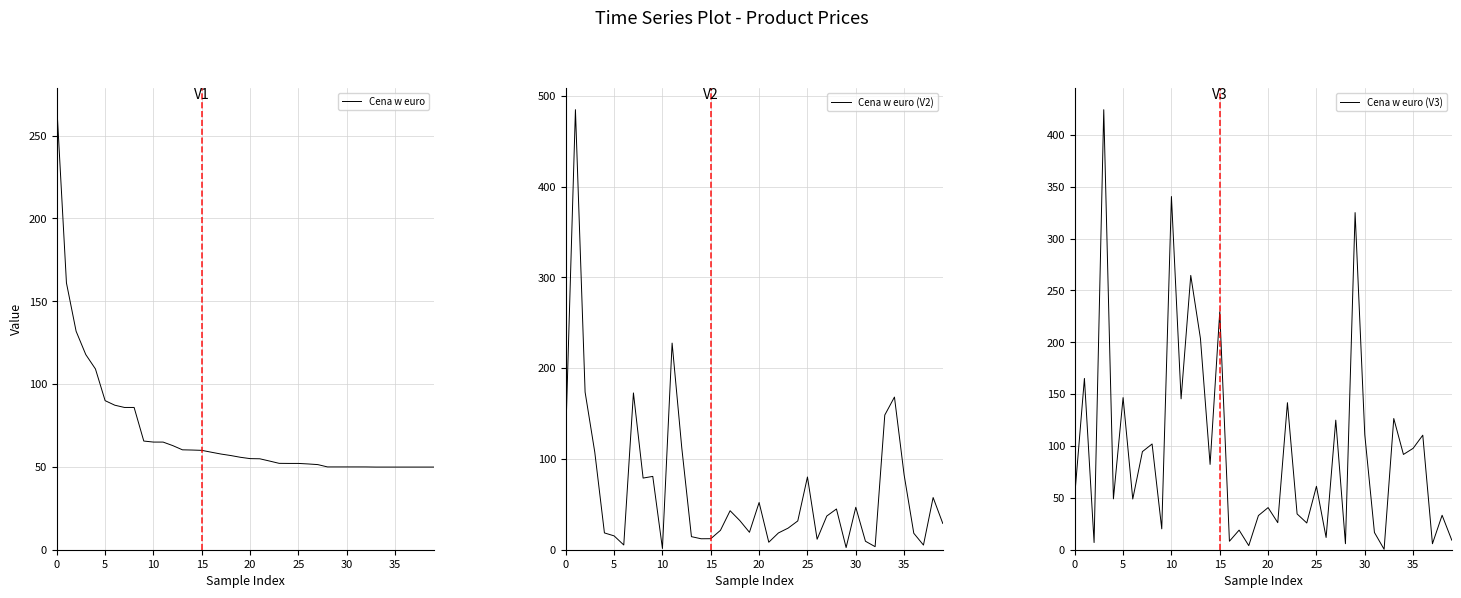

What is the label of the 31st point from the left?

30